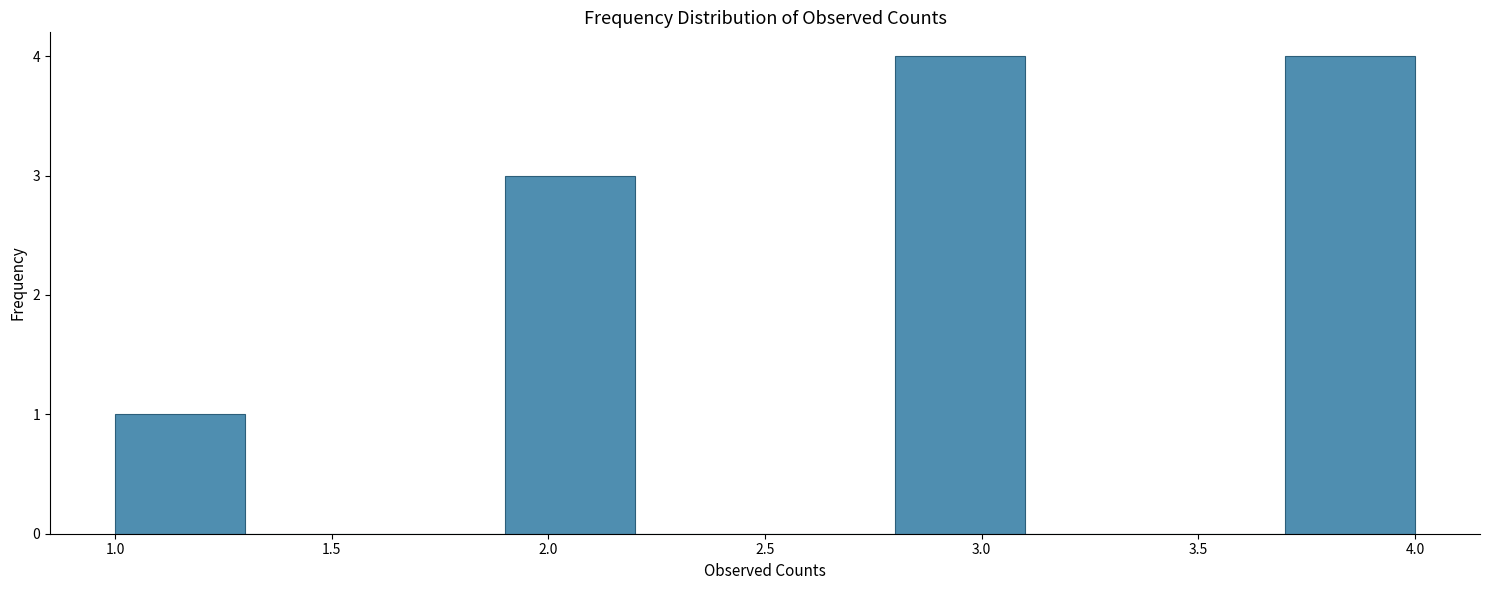

Reading left to right, transcribe this chart: for each bar, give the range it covers on the x-axis and its height. The values are not printed on the chart, so give them approximately, as read against the axis.

1.0 to 1.3: 1
1.3 to 1.6: 0
1.6 to 1.9: 0
1.9 to 2.2: 3
2.2 to 2.5: 0
2.5 to 2.8: 0
2.8 to 3.1: 4
3.1 to 3.4: 0
3.4 to 3.7: 0
3.7 to 4.0: 4